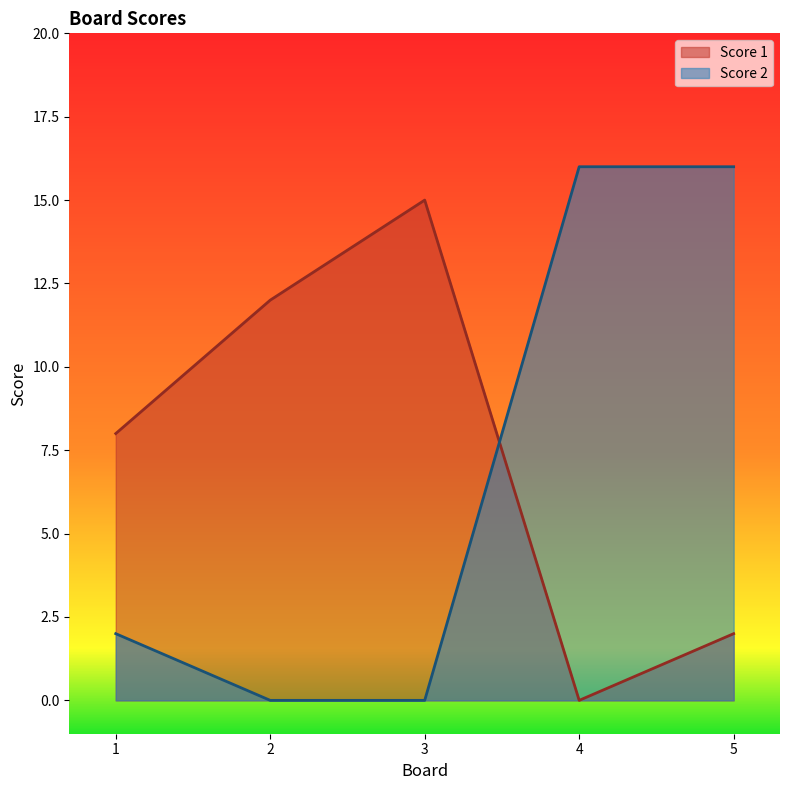

Which series has the largest range (max minus min)?

Score 2